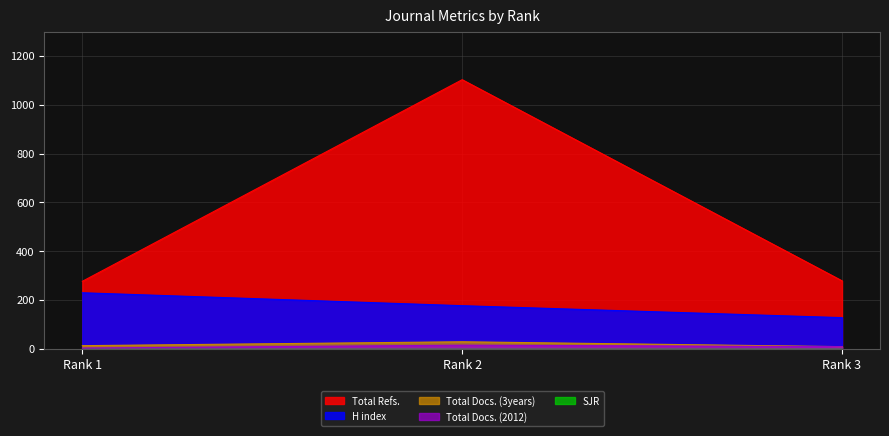

Between Rank 2 and Rank 3, which series saw the biggest shift?

Total Refs.